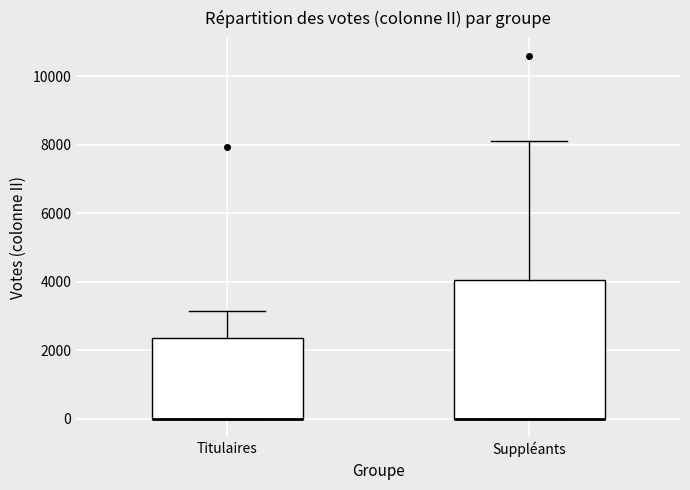

Reading left to right, read every box against the y-axis: the position of its median line, the range the box covers, and the ends of its whiskers. The values are not printed on the chart, so give them approximately, as read against the axis.

Titulaires: median 0 (drawn on the box's lower edge), box 0 to 2400, whiskers 0 to 3200
Suppléants: median 0 (drawn on the box's lower edge), box 0 to 4000, whiskers 0 to 8000